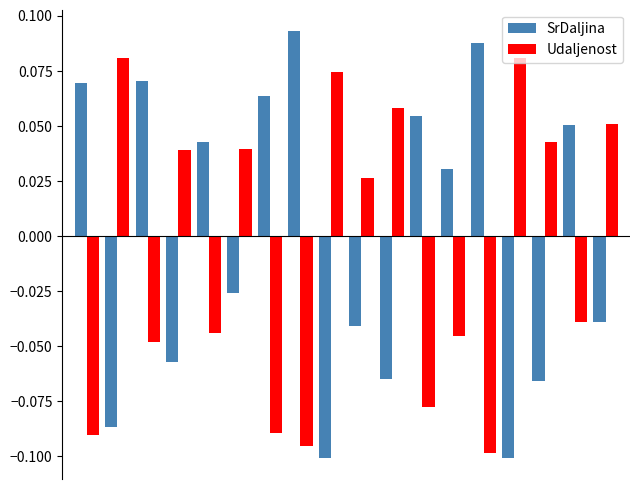

How many Udaljenost values are between 0 and 1?

9